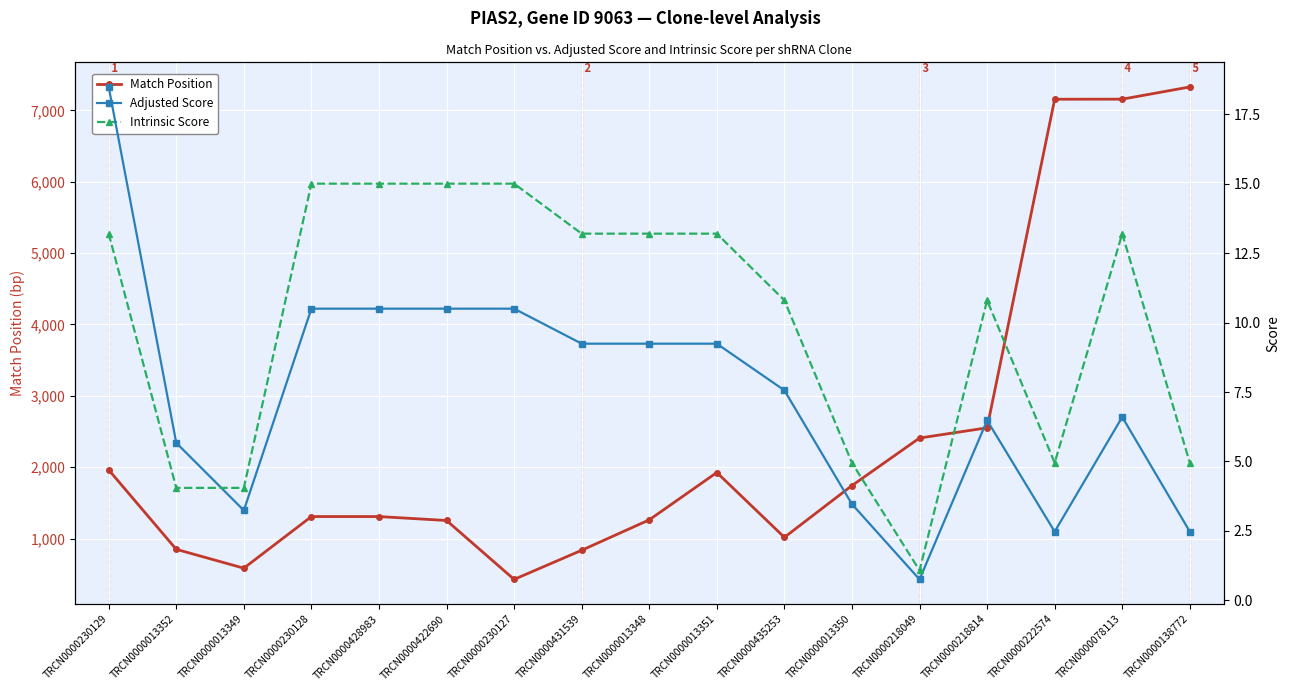

Where is the first local minimum for Adjusted Score?

TRCN0000013349